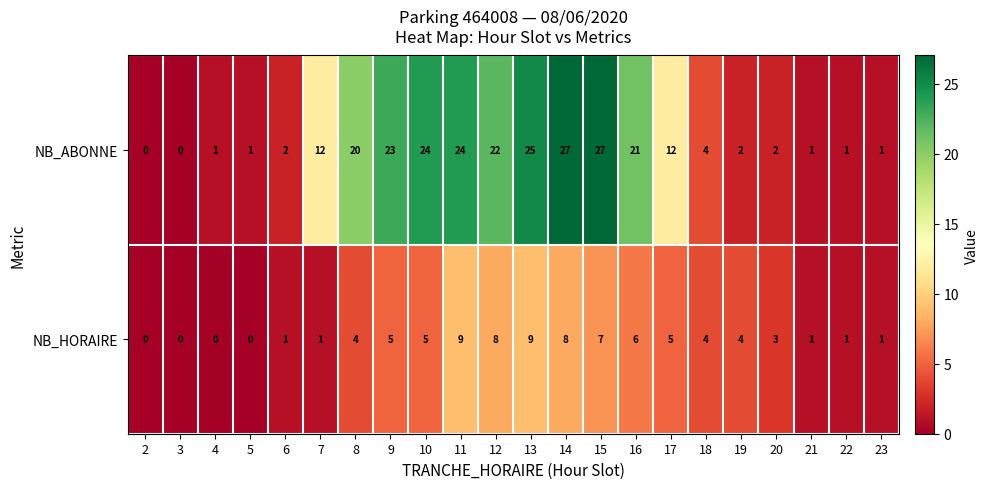

Read the NB_ABONNE value at 14, to the nearest 5.

25